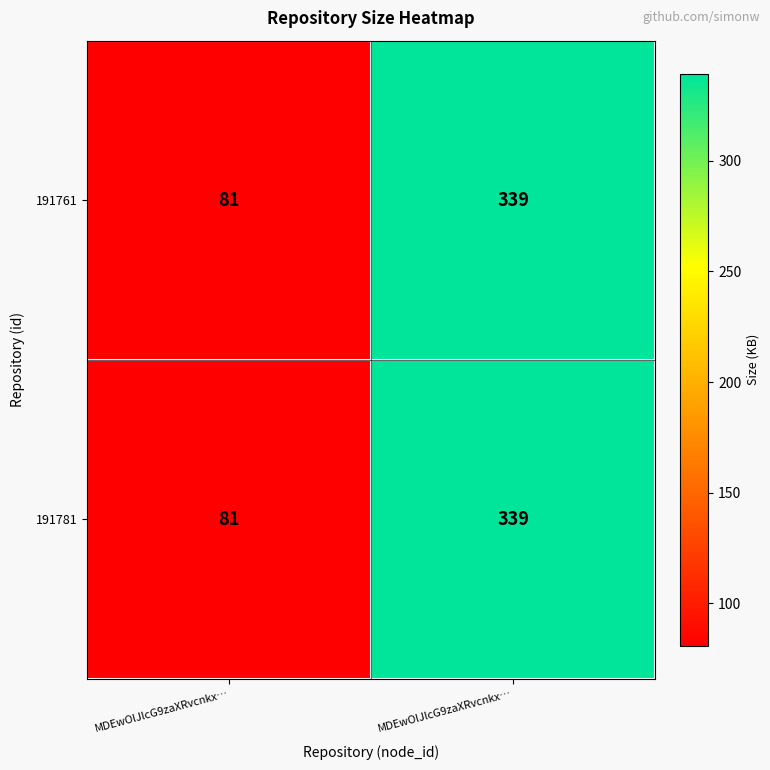

How many values in the 191781 series are below 339?

1